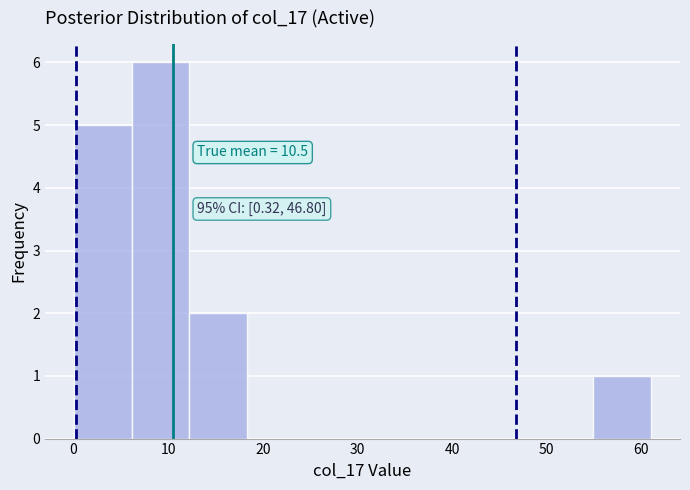

Over which range of the x-axis is the bar tallest?

6 to 12